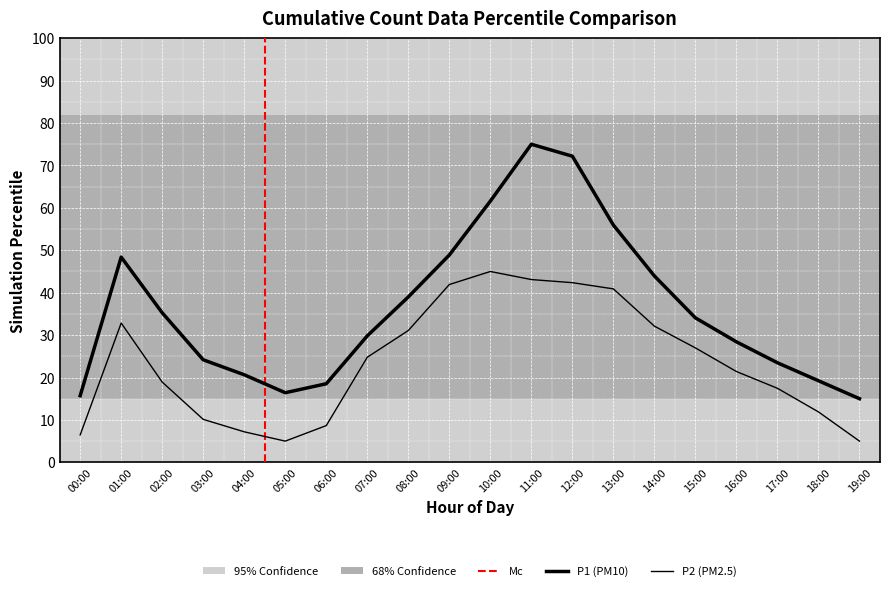

What position from the left is 09:00?

10